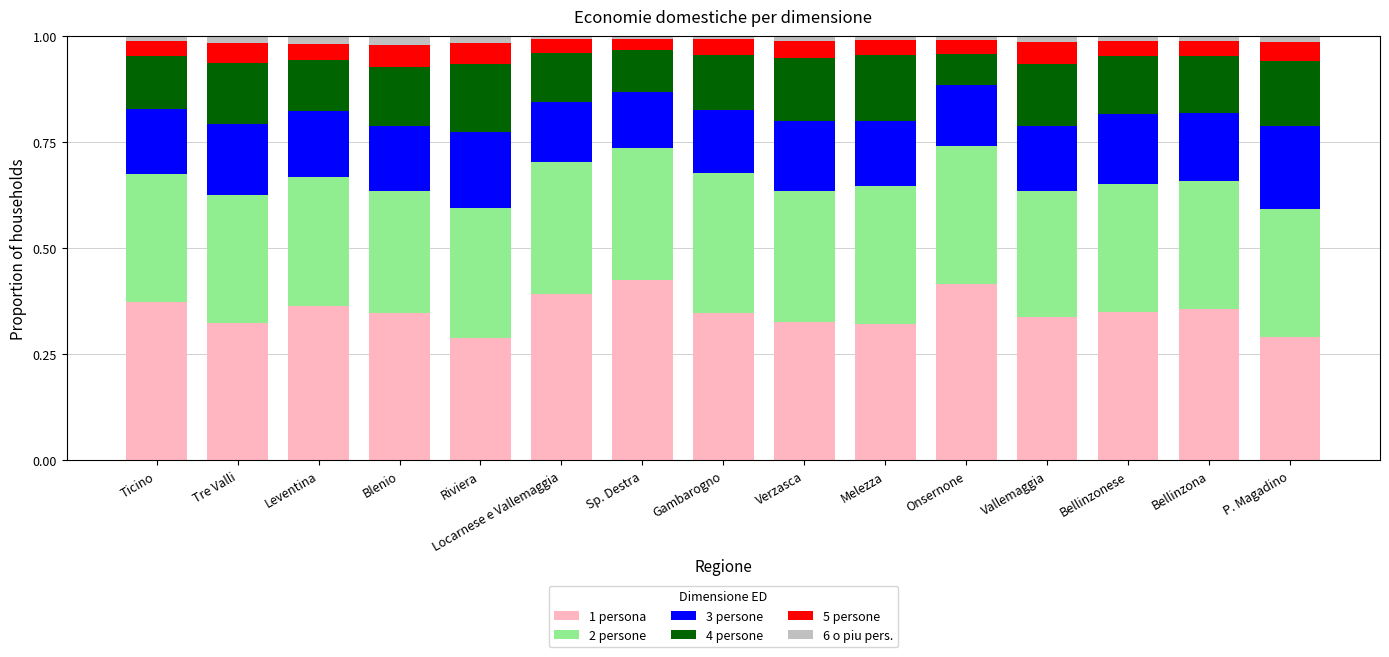

What is the total value across all series at Blenio?

1.0